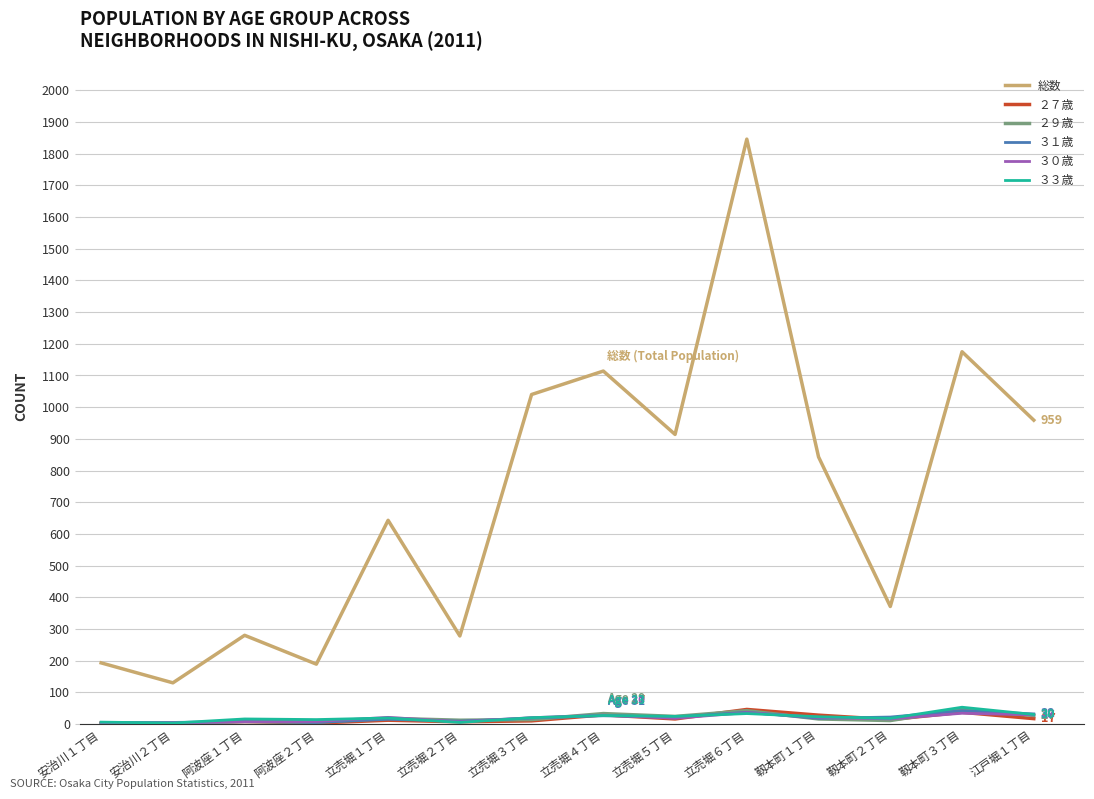

What is the lowest value of the ３１歳 series?

4